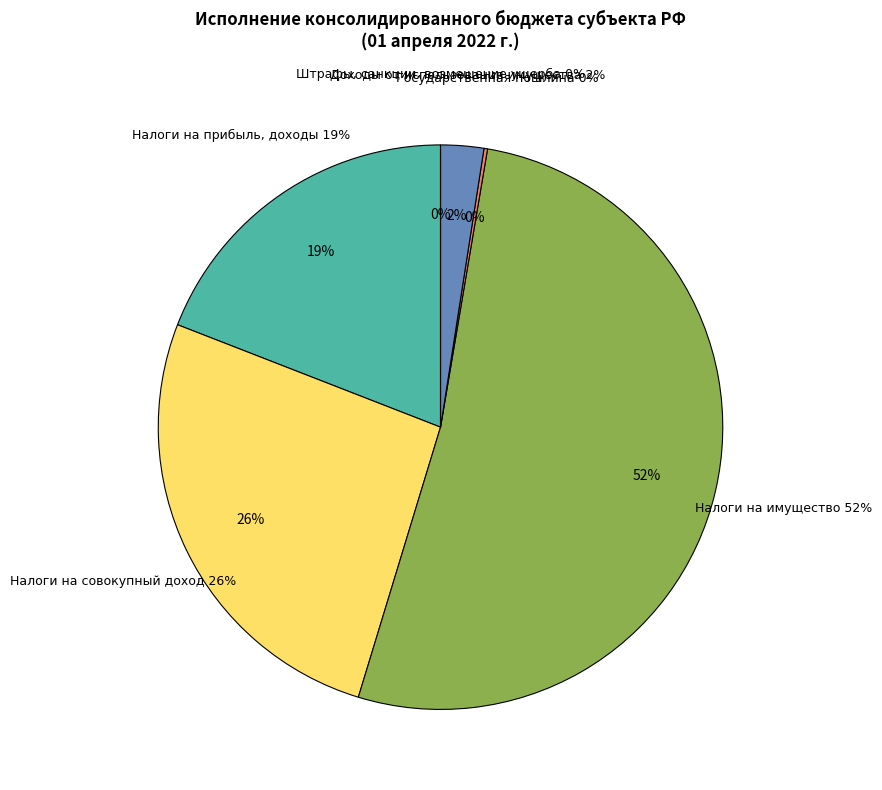

Which has a higher value, НАЛОГИ НА СОВОКУПНЫЙ ДОХОД or ШТРАФЫ, САНКЦИИ, ВОЗМЕЩЕНИЕ УЩЕРБА?

НАЛОГИ НА СОВОКУПНЫЙ ДОХОД